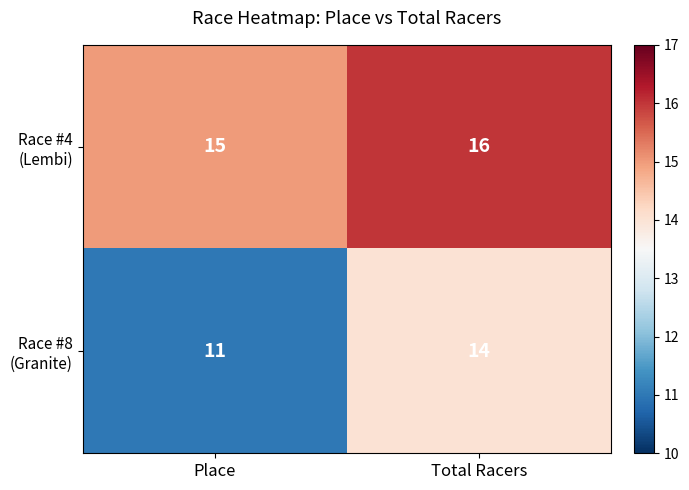

What is the total value across all series at Place?

26